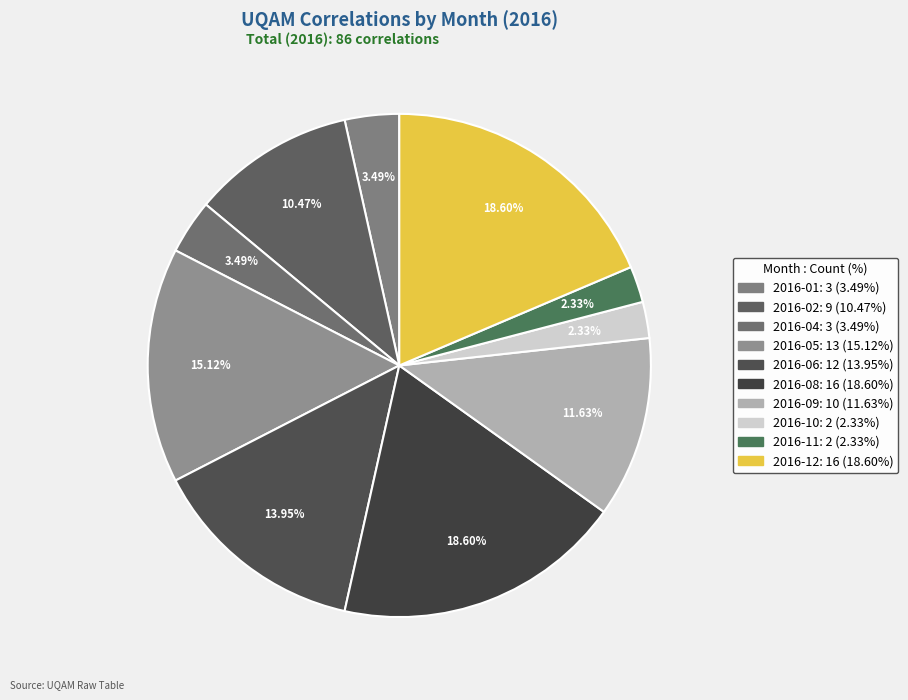

How many segments does this pie chart have?

10